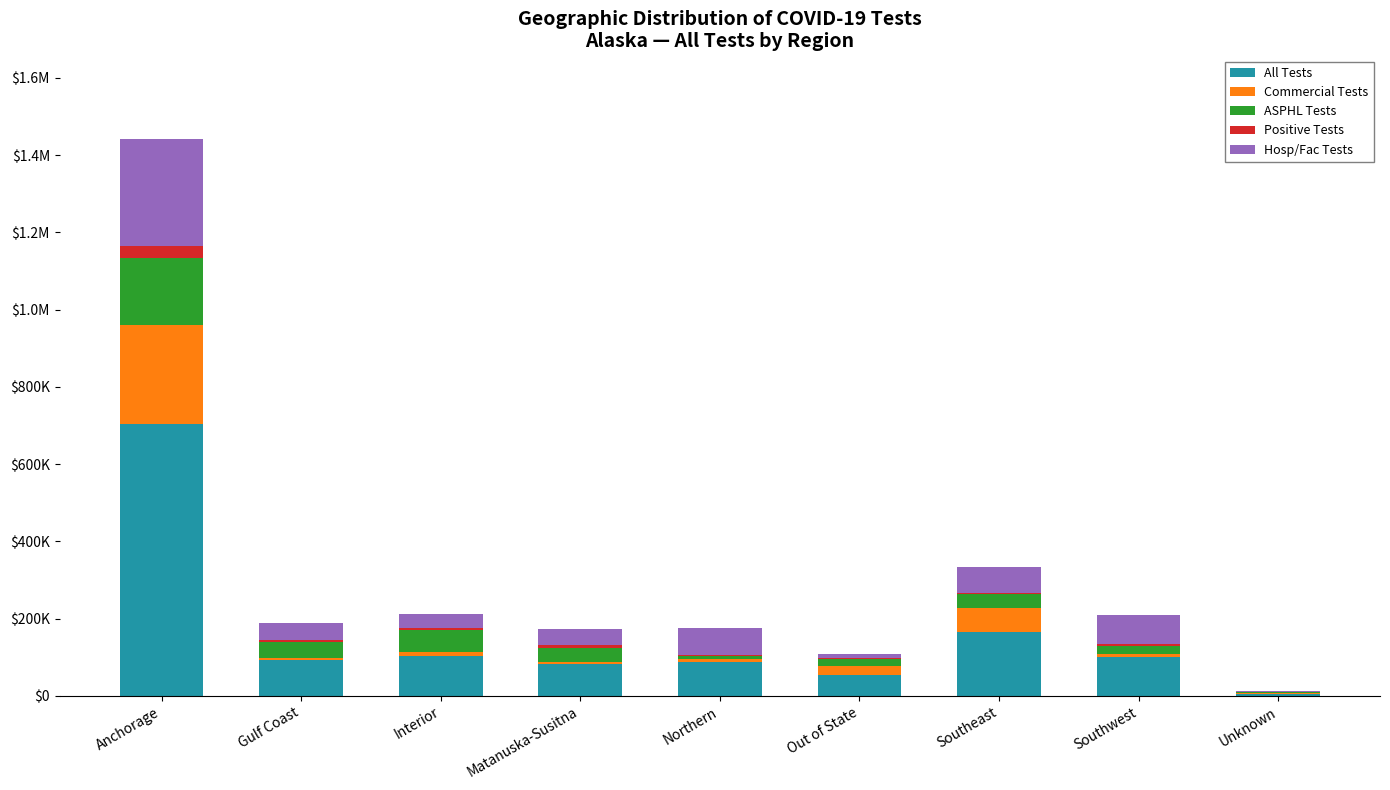

Which series changed the most between Northern and Out of State?

Hosp/Fac Tests